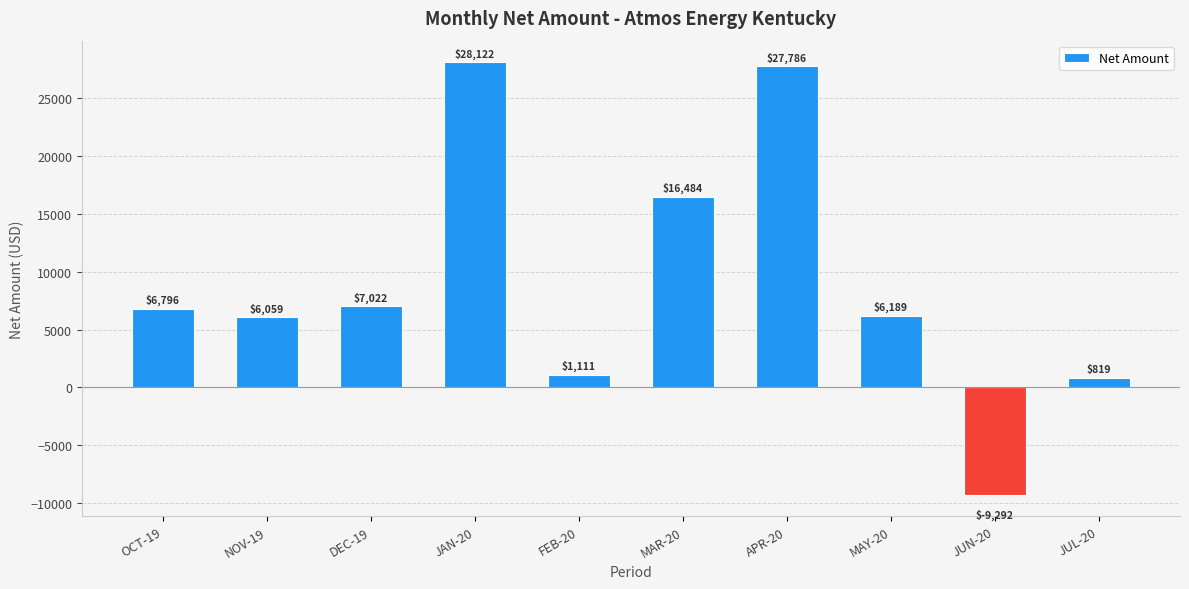

List the labels in order of value, smallest first.

JUN-20, JUL-20, FEB-20, NOV-19, MAY-20, OCT-19, DEC-19, MAR-20, APR-20, JAN-20